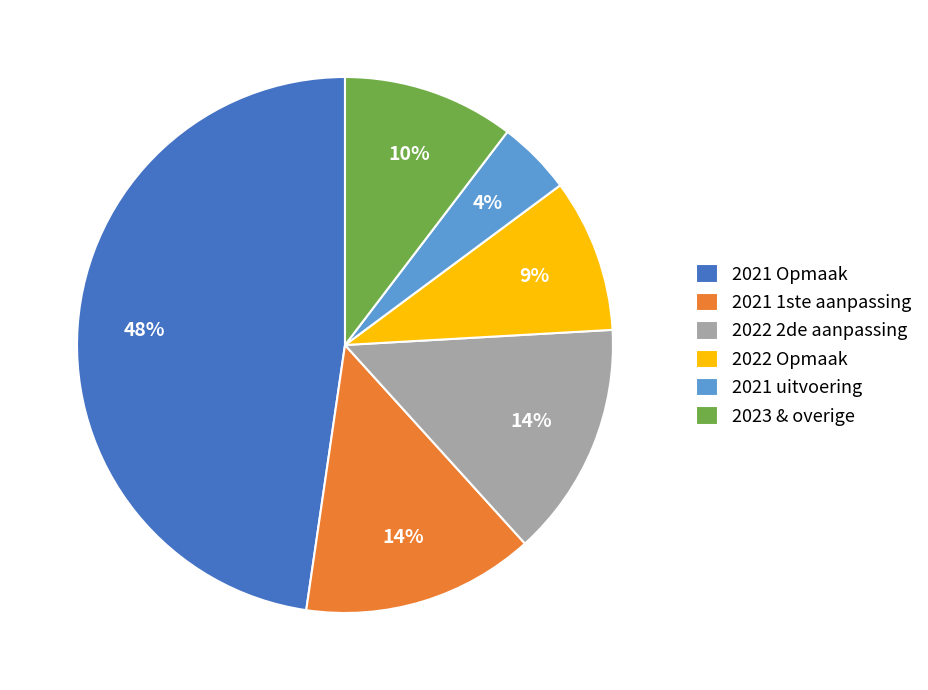

To the nearest percent, what percentage of the pie is 2021 uitvoering?

4%